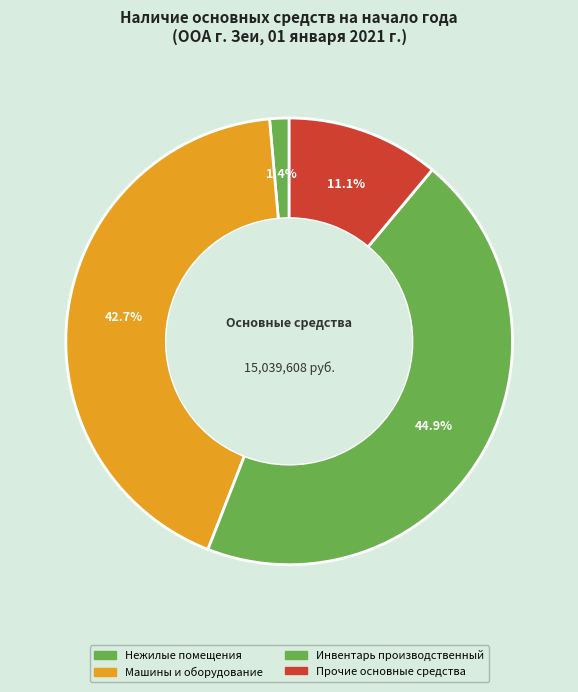

How many segments does this pie chart have?

4